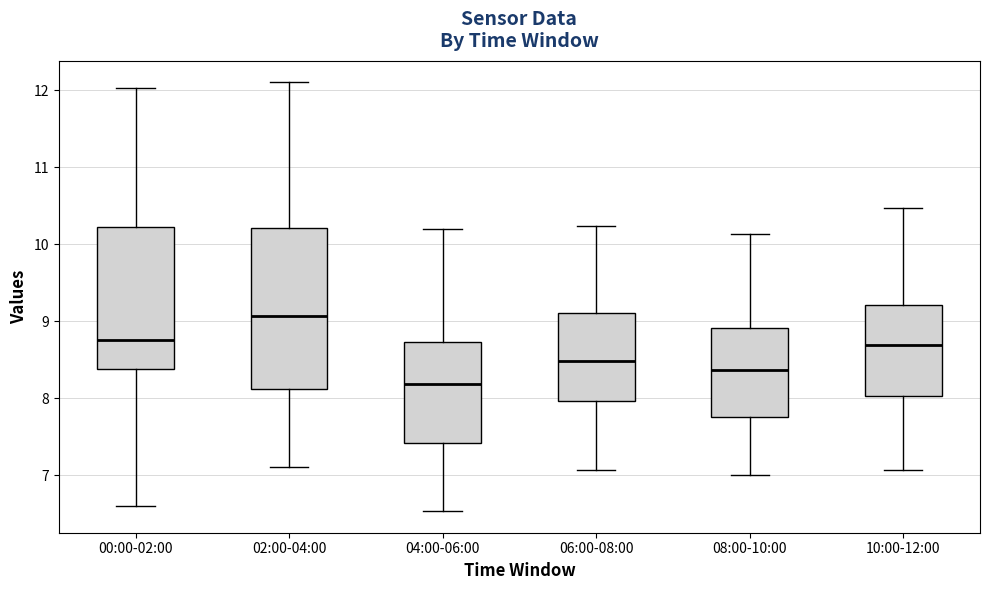

Where does the lower whisker of the box for 06:00-08:00 end on the y-axis? The values are not printed on the chart, so give them approximately, as read against the axis.

7.1